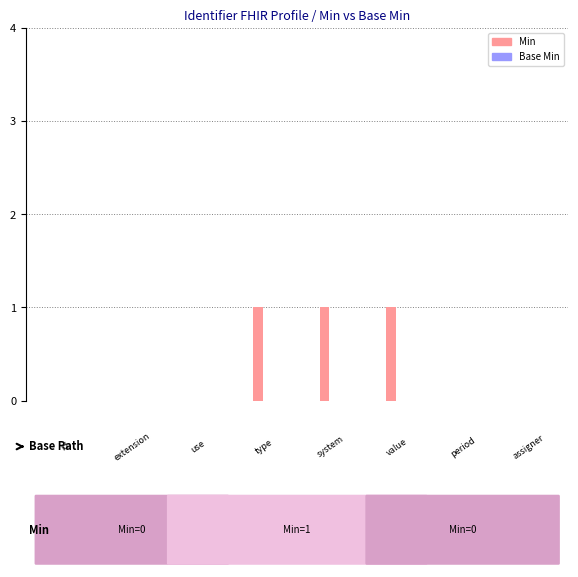

What is the sum of all values?

3